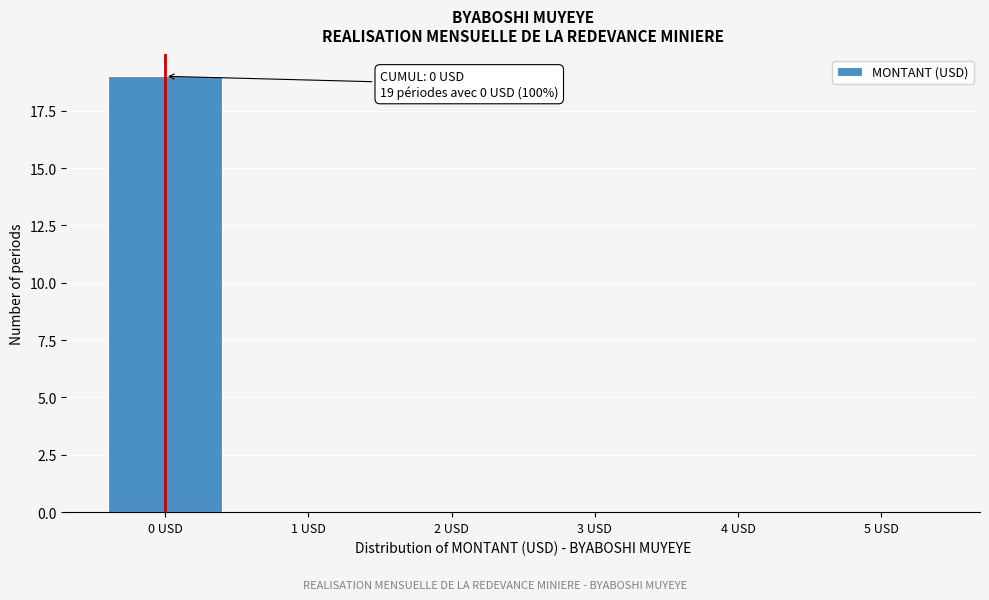

Reading left to right, list all the values displayed in this chart.

0 USD=19	1 USD=0	2 USD=0	3 USD=0	4 USD=0	5 USD=0